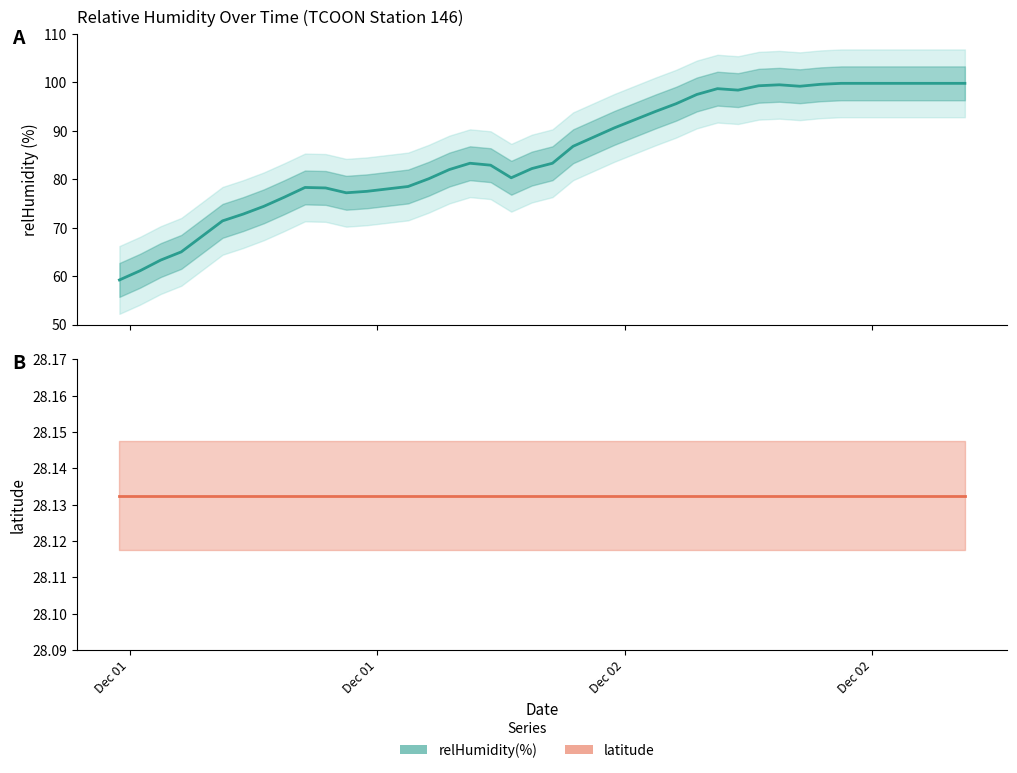

What is the average value?

85.7